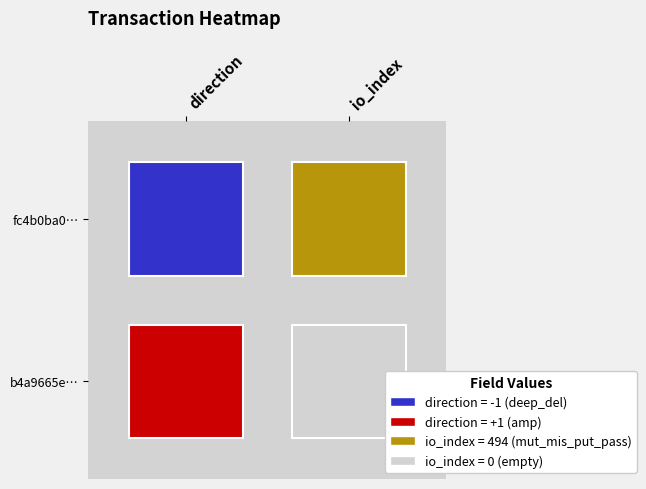

Rank the series by their average value, from highest to lowest.

fc4b0ba04b79ab1f2ca025a97b82d114afffdc6, b4a9665e52decafe4f77ce8593f424fed2b0de7